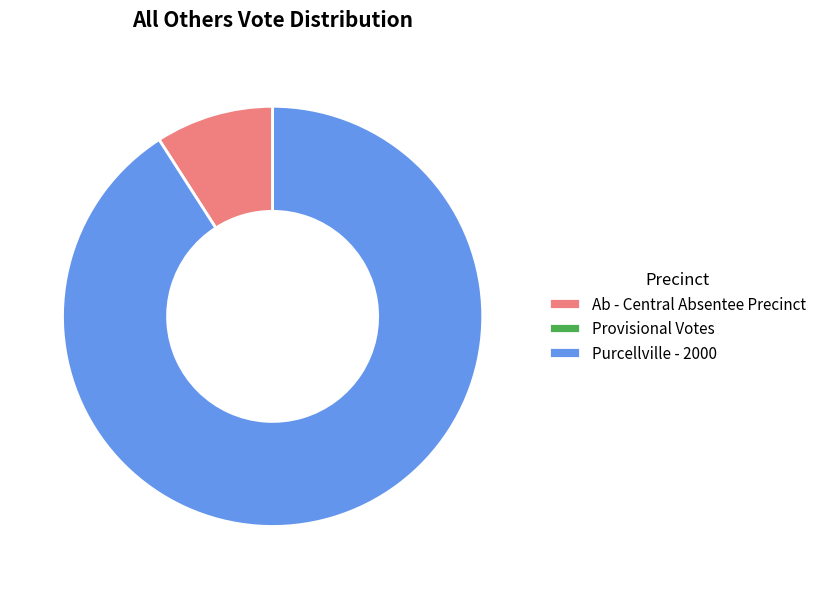

Which slice represents more than half of the pie?

Purcellville - 2000